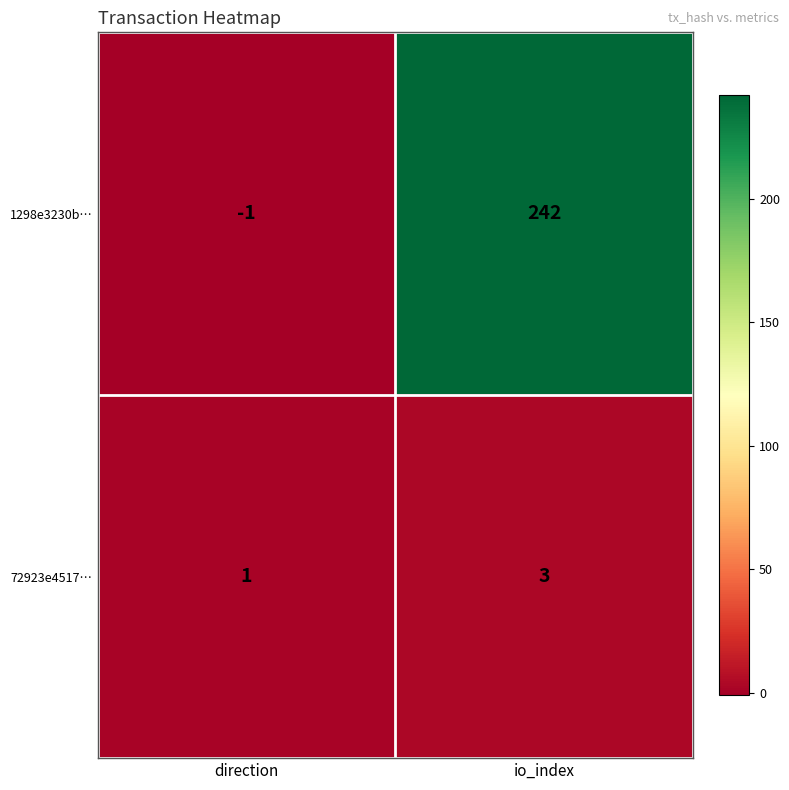

At which category is the sum across all series the highest?

io_index